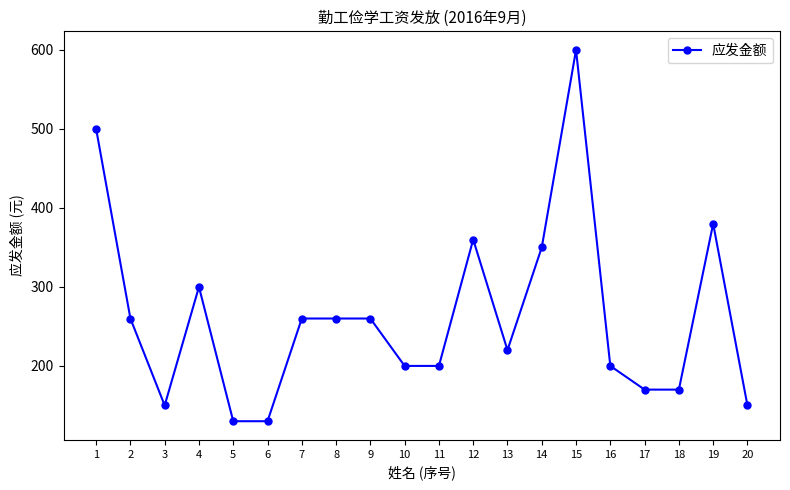

What is the ratio of the value at 4 to the value at 20?

2.0